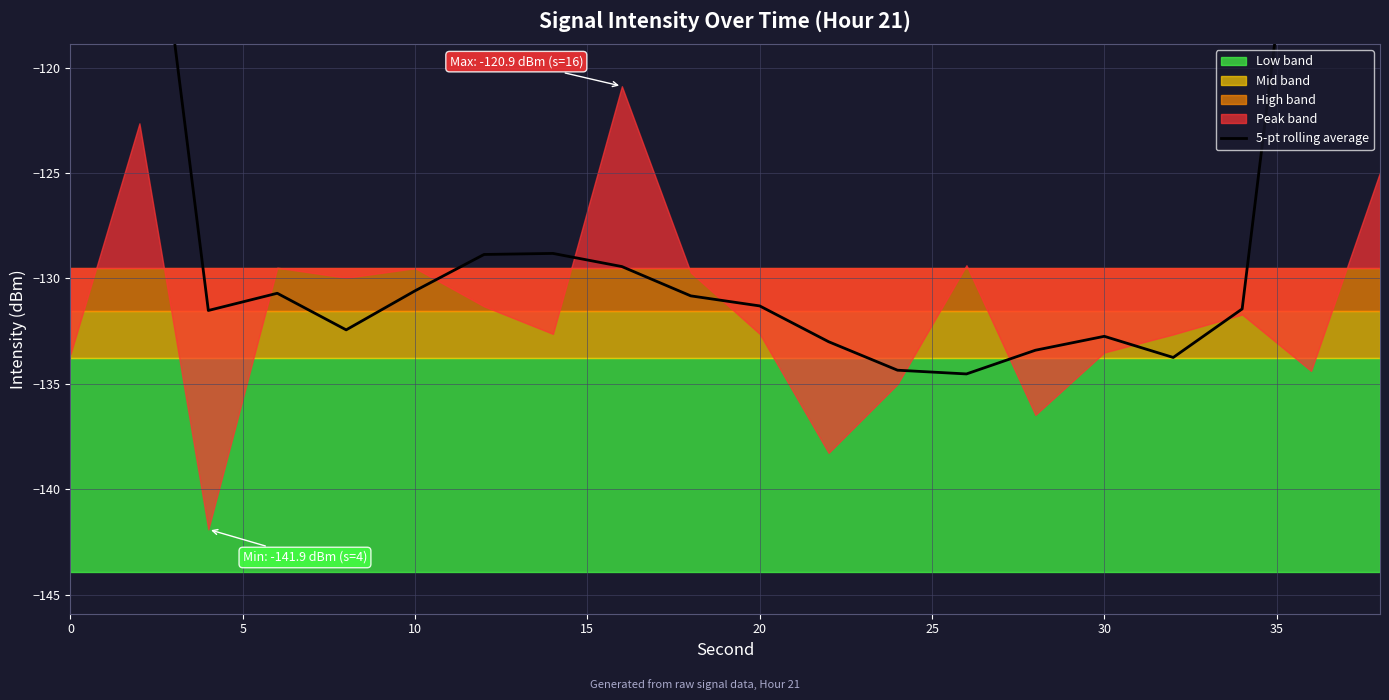

Is it true that the value at 20 is -53.9?

False